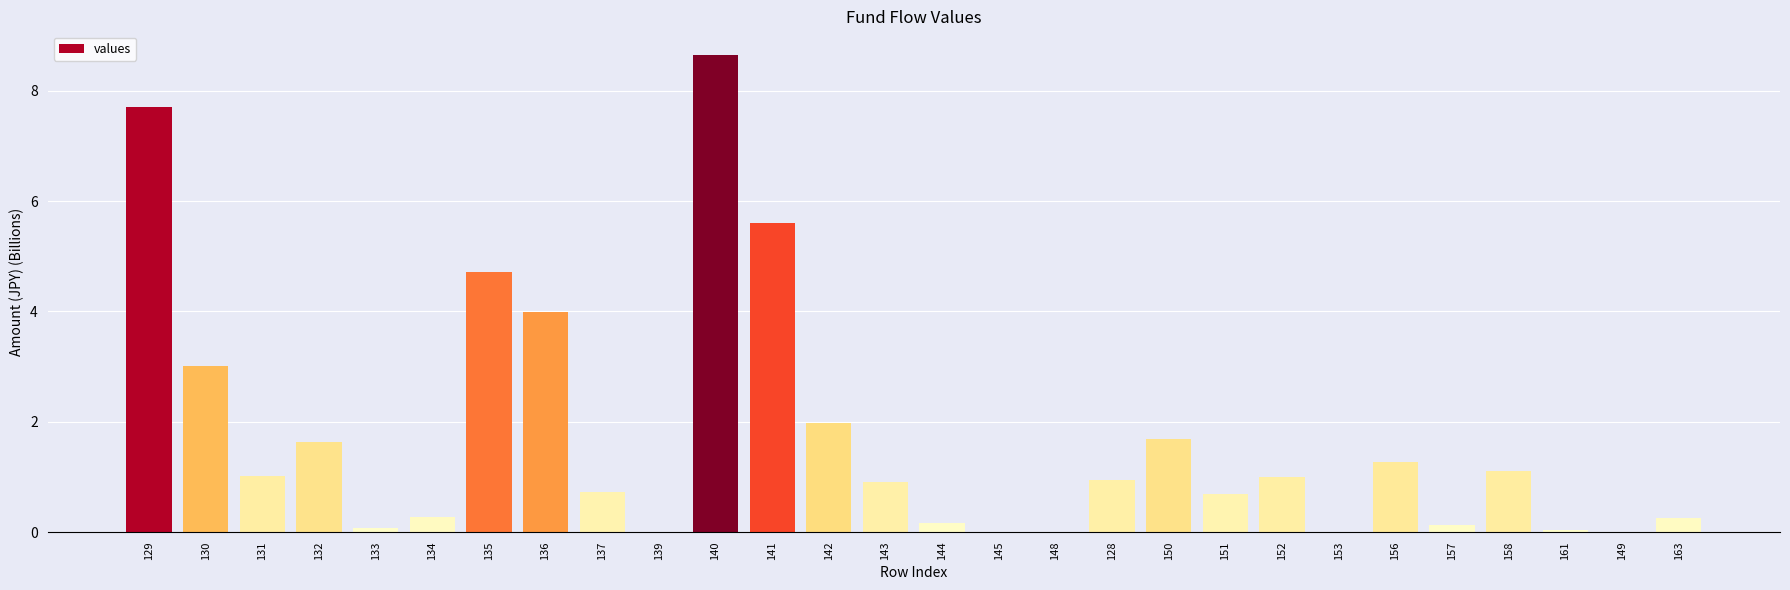

Which has a higher value, 158 or 137?

158